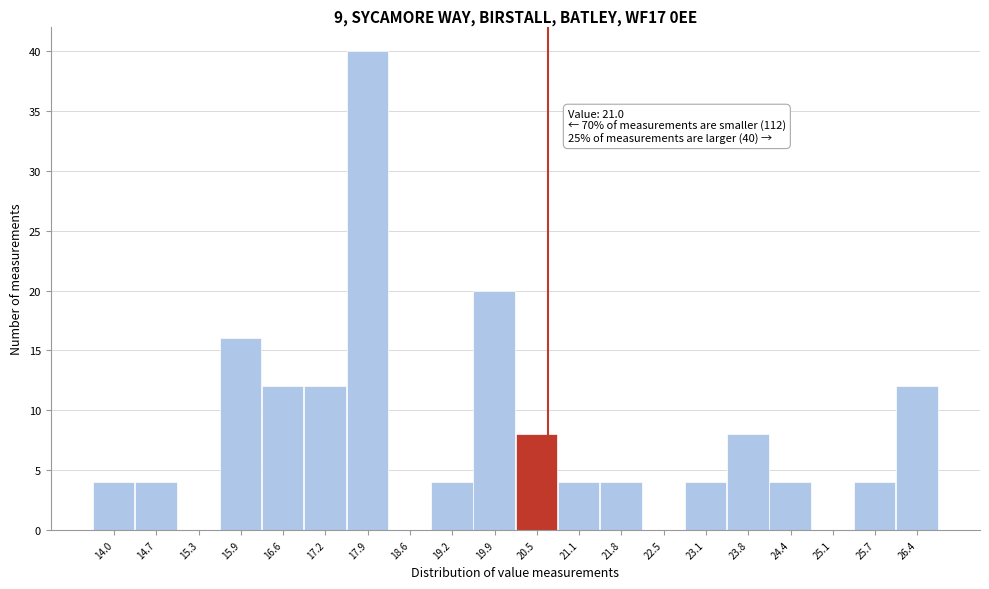

Reading right to left, extract all data points from this chart.

26.4=12	25.7=4	25.1=0	24.4=4	23.8=8	23.1=4	22.5=0	21.8=4	21.1=4	20.5=8	19.9=20	19.2=4	18.6=0	17.9=40	17.2=12	16.6=12	15.9=16	15.3=0	14.7=4	14.0=4